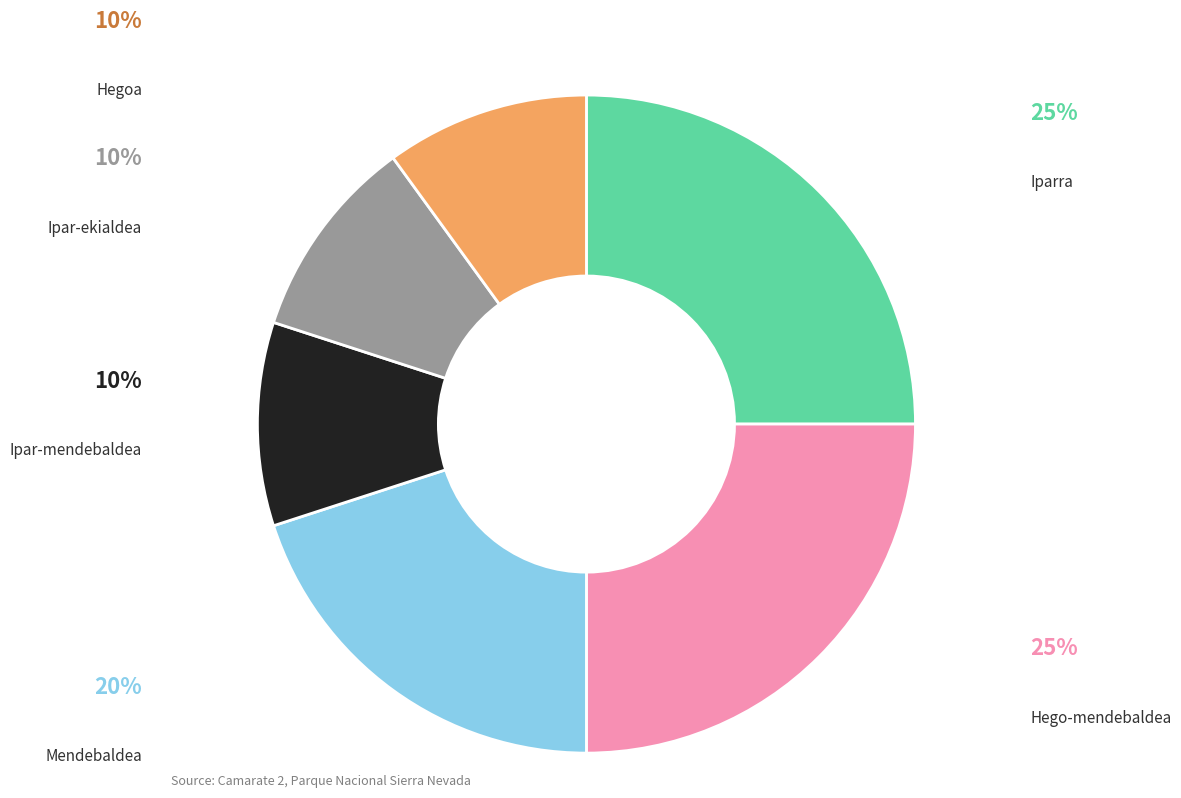

Does any single category account for the majority?

No